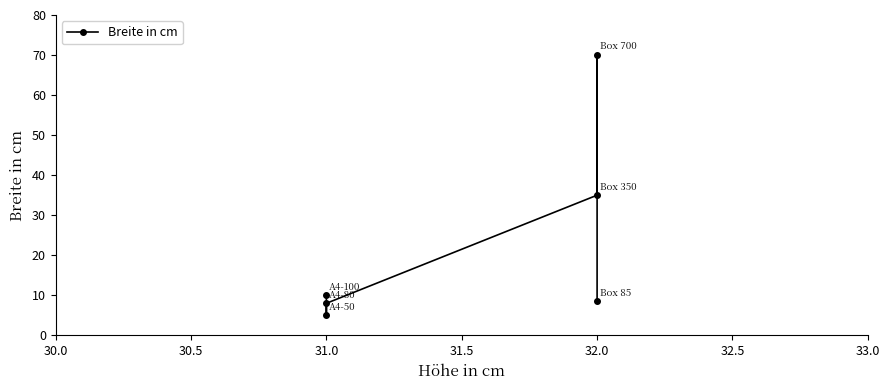

What is the maximum value shown in the chart?

70.0